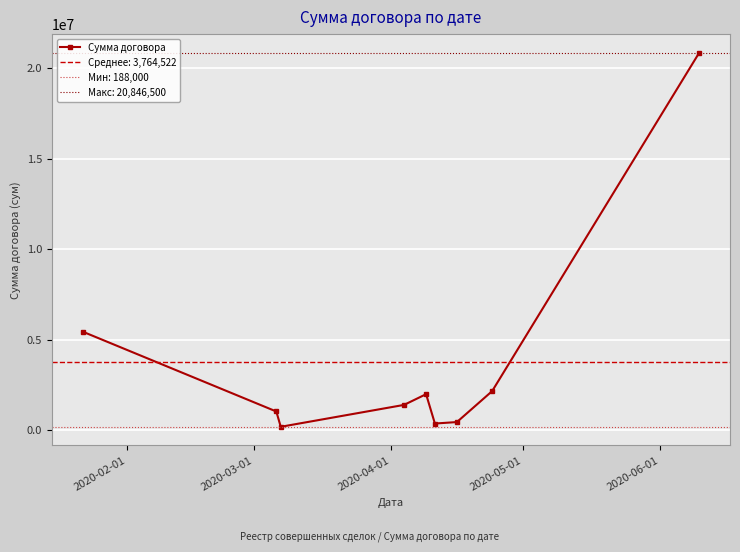

Reading left to right, extract all data points from this chart.

5447000	1033200	188000	1398000	1990000	368000	450000	2160000	20846500